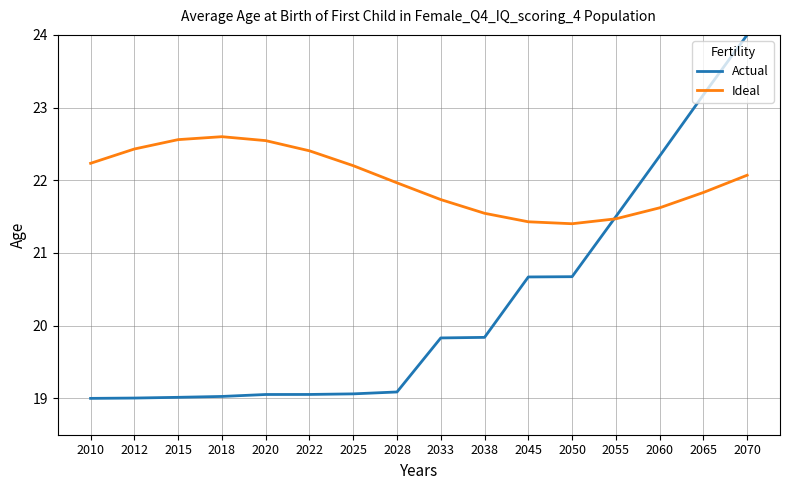

True or false: Ideal and Actual cross at least once.

True